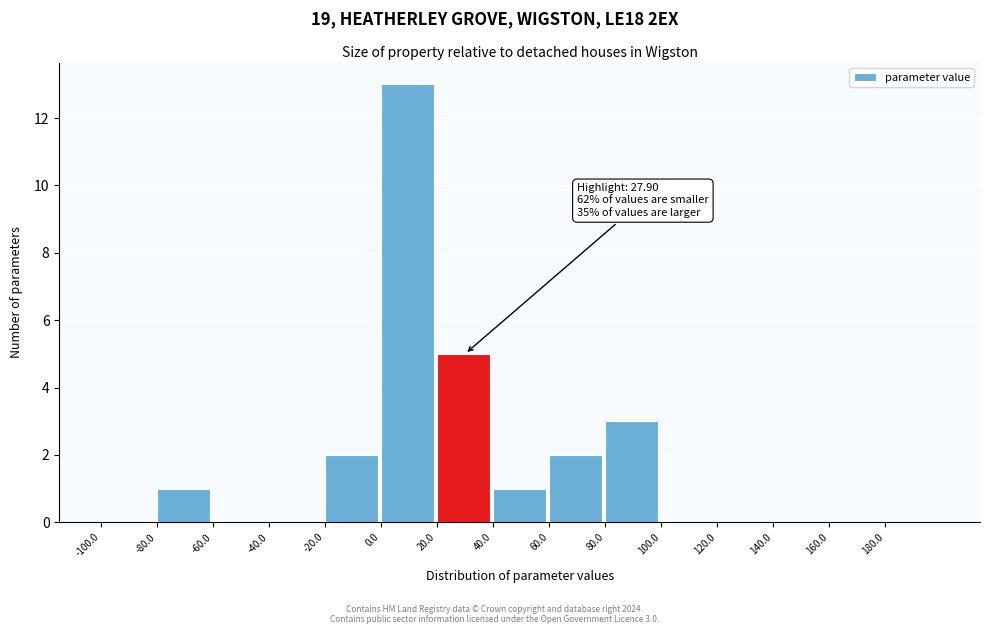

Which range on the x-axis has the tallest bar?

0 to 20